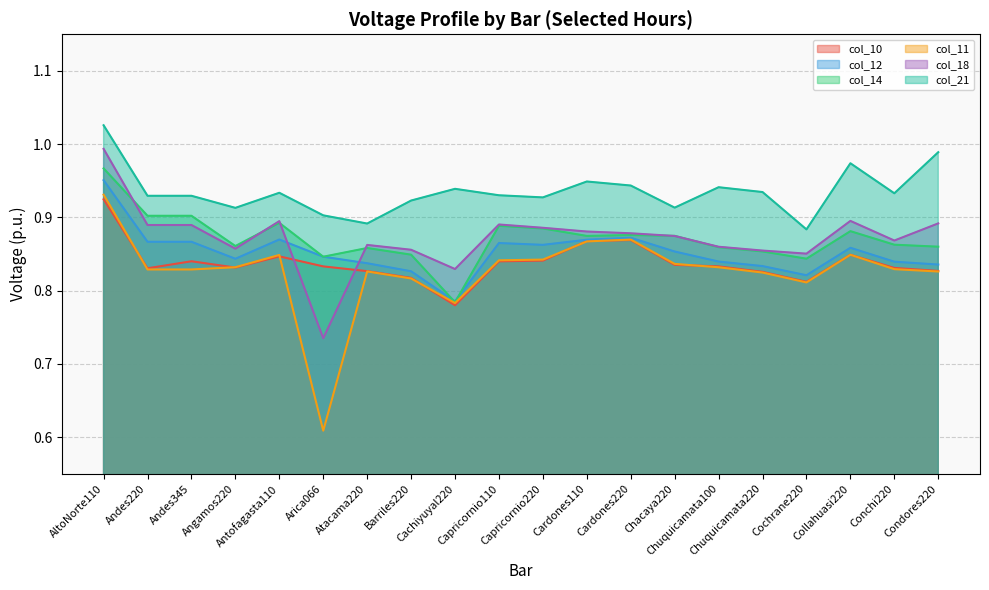

What is the sum of the col_12 values at Condores220 and Arica066?

1.7